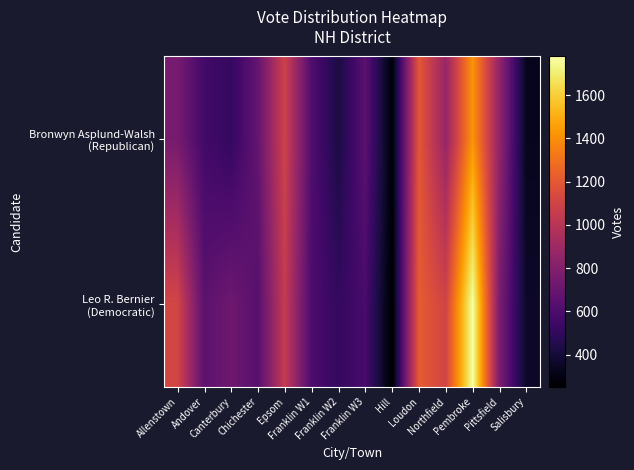

List the series in order of their overall mean, lowest first.

Bronwyn Asplund-Walsh (Republican), Leo R. Bernier (Democratic)